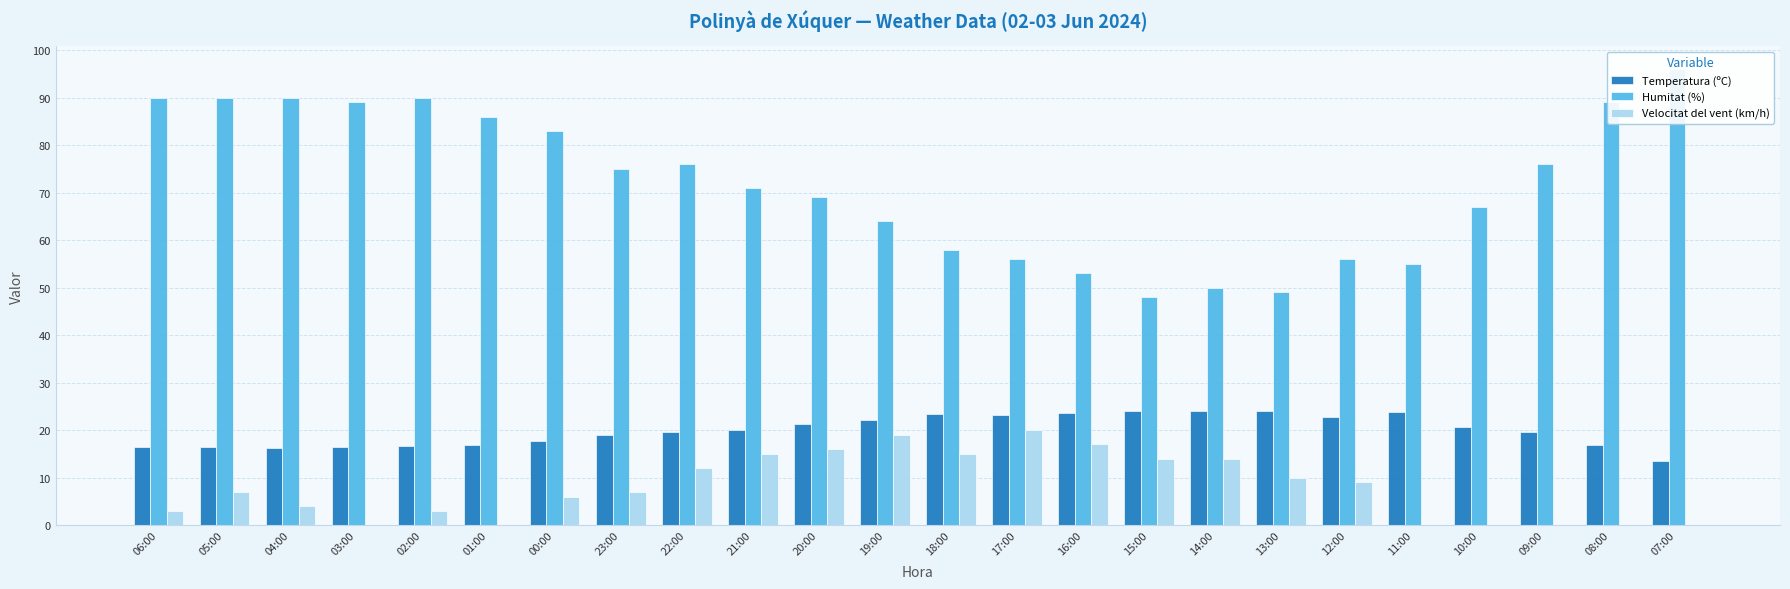

What is the difference between the Velocitat del vent (km/h) values at 21:00 and 13:00?

5.0